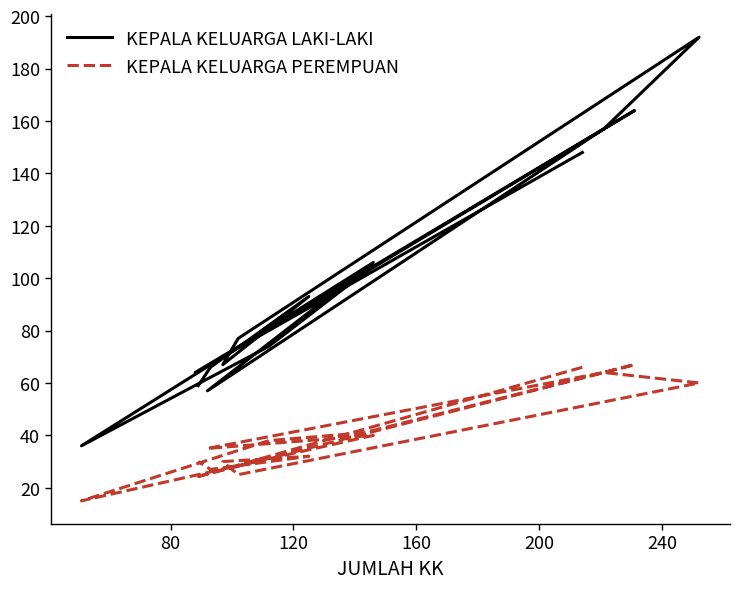

True or false: KEPALA KELUARGA LAKI-LAKI and KEPALA KELUARGA PEREMPUAN intersect in this chart.

False